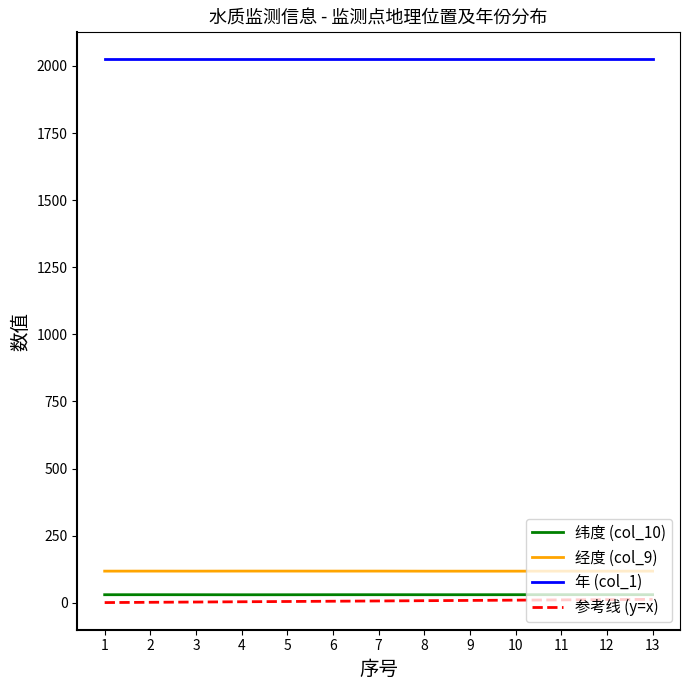

The value of 年 (col_1) at 3 is 2948.2. True or false?

False